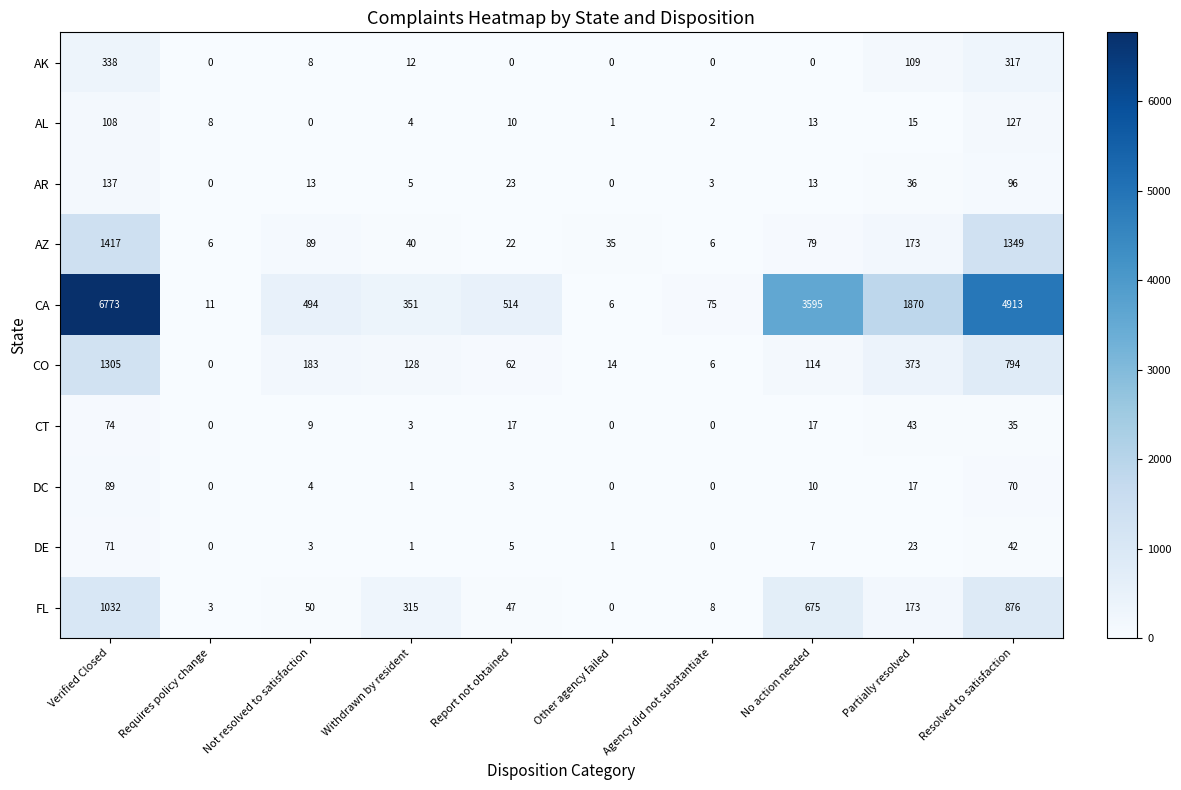

Rank the series at Not resolved to satisfaction from lowest to highest value.

AL, DE, DC, AK, CT, AR, FL, AZ, CO, CA